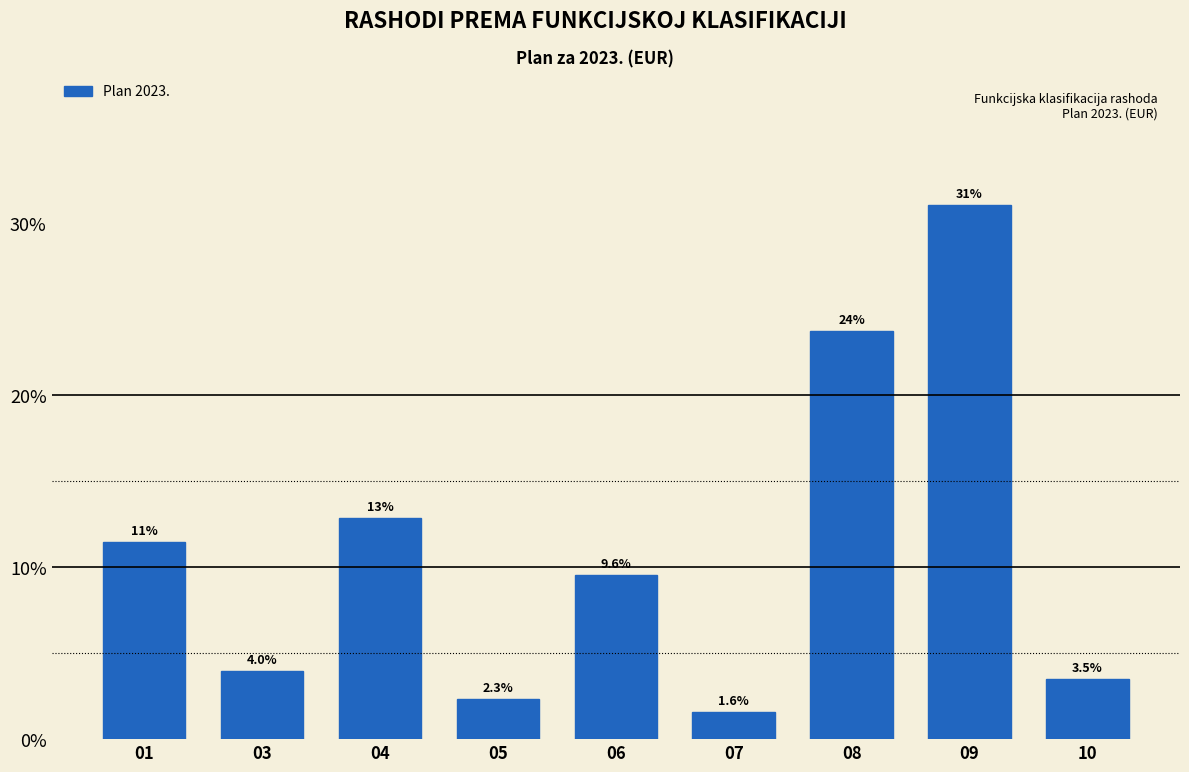

Reading left to right, list all the values displayed in this chart.

11.4	4.0	12.9	2.3	9.6	1.6	23.7	31.0	3.5